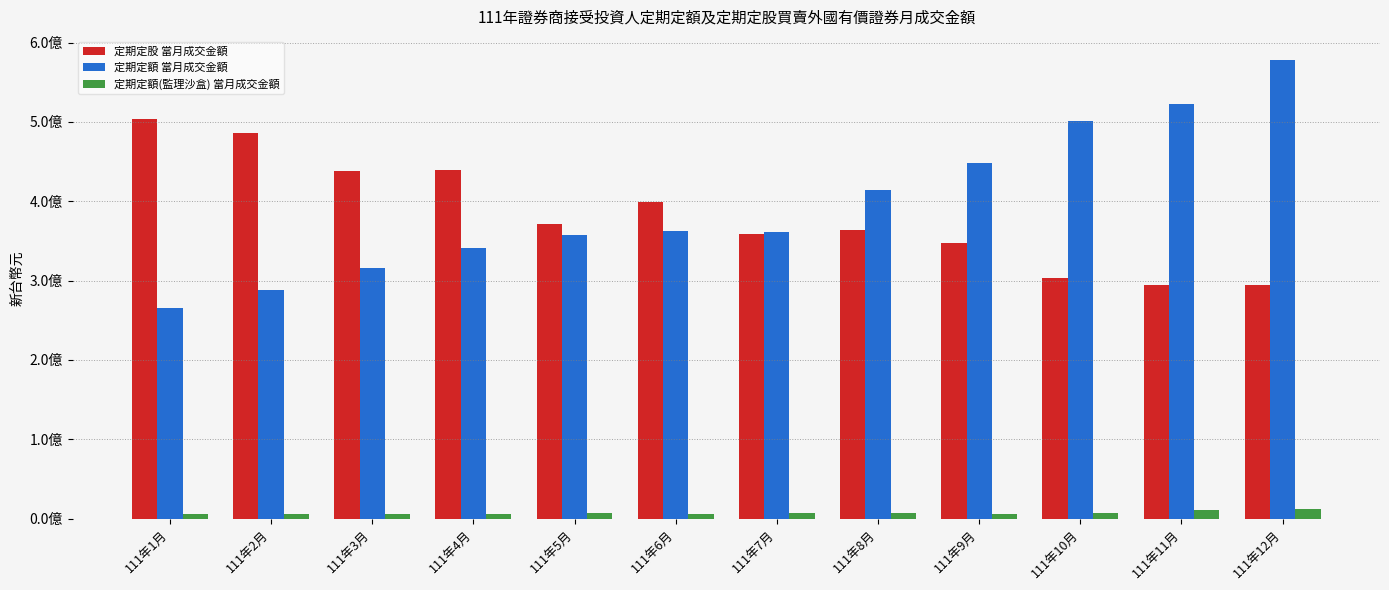

What are all the series names shown in the legend?

定期定股 當月成交金額, 定期定額 當月成交金額, 定期定額(監理沙盒) 當月成交金額